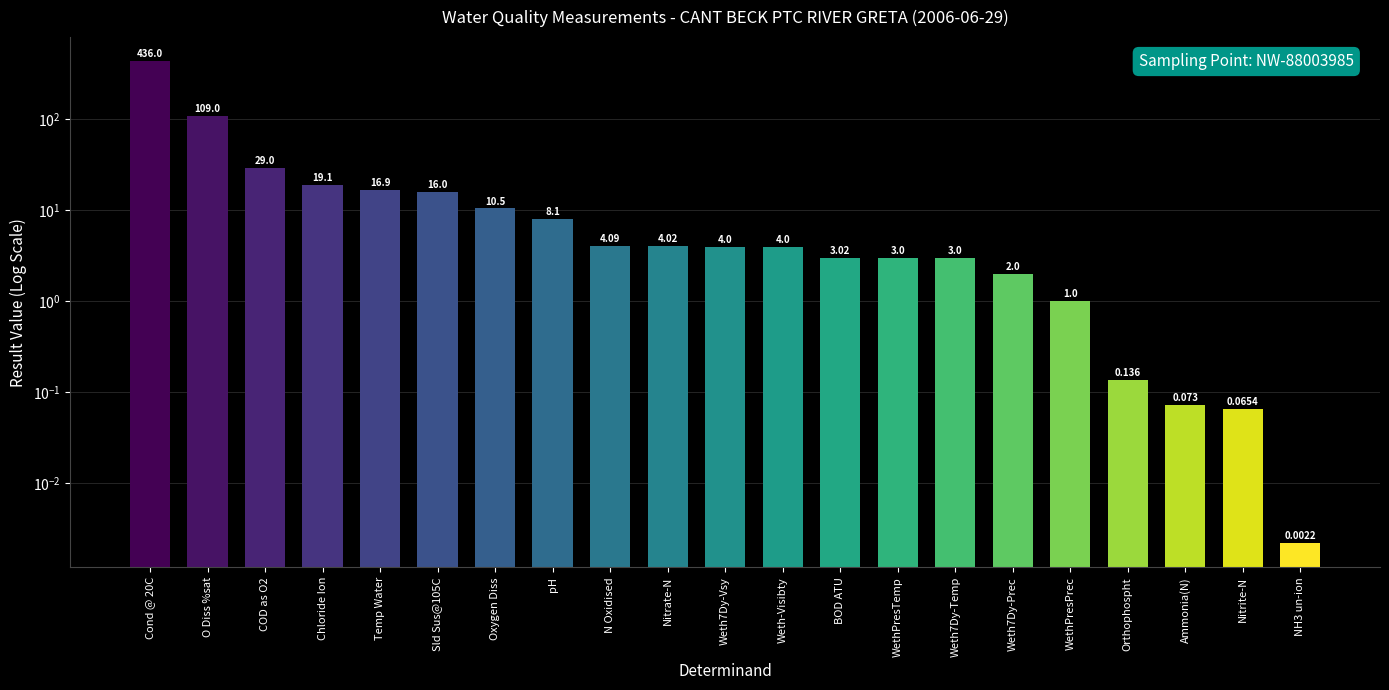

Reading left to right, what are all the values shown in this chart?

Cond @ 20C=436.0	O Diss %sat=109.0	COD as O2=29.0	Chloride Ion=19.1	Temp Water=16.9	Sld Sus@105C=16.0	Oxygen Diss=10.5	pH=8.1	N Oxidised=4.1	Nitrate-N=4.0	Weth7Dy-Vsy=4.0	Weth-Visibty=4.0	BOD ATU=3.0	WethPresTemp=3.0	Weth7Dy-Temp=3.0	Weth7Dy-Prec=2.0	WethPresPrec=1.0	Orthophospht=0.1	Ammonia(N)=0.1	Nitrite-N=0.1	NH3 un-ion=0.0